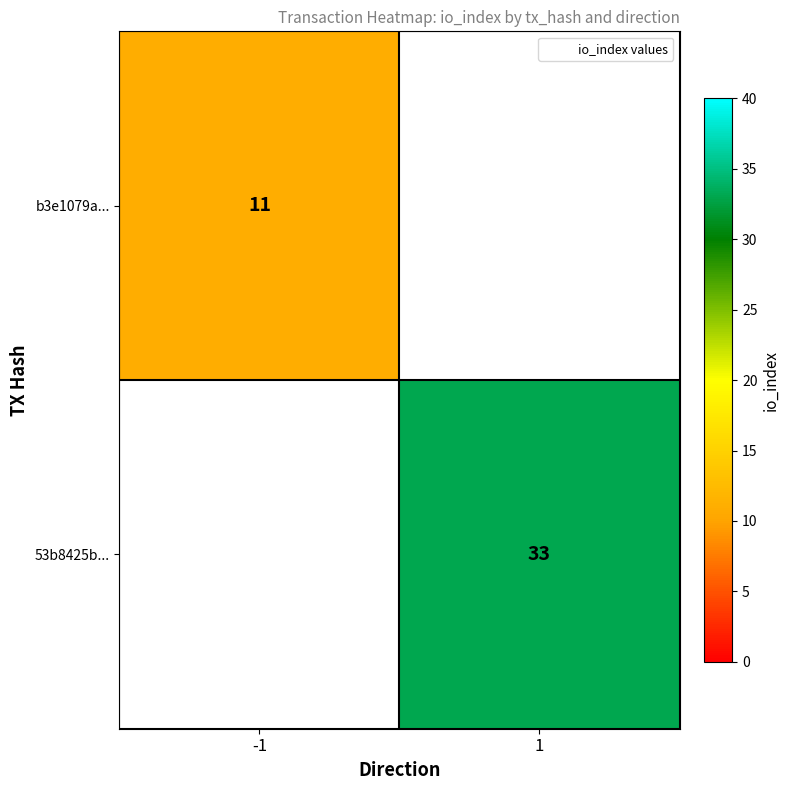

Which has a higher value, -1 or 1?

1